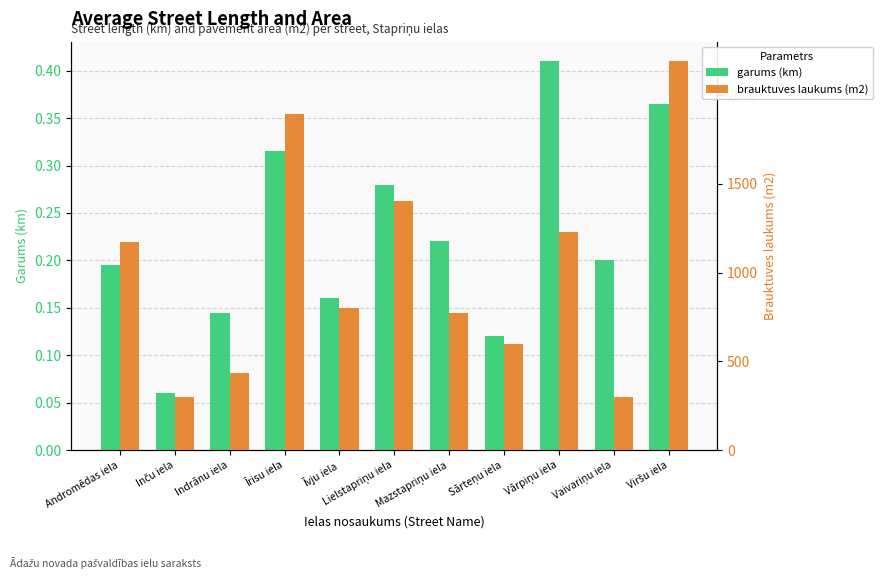

Where does the brauktuves laukums (m2) series first go above 800?

Andromēdas iela